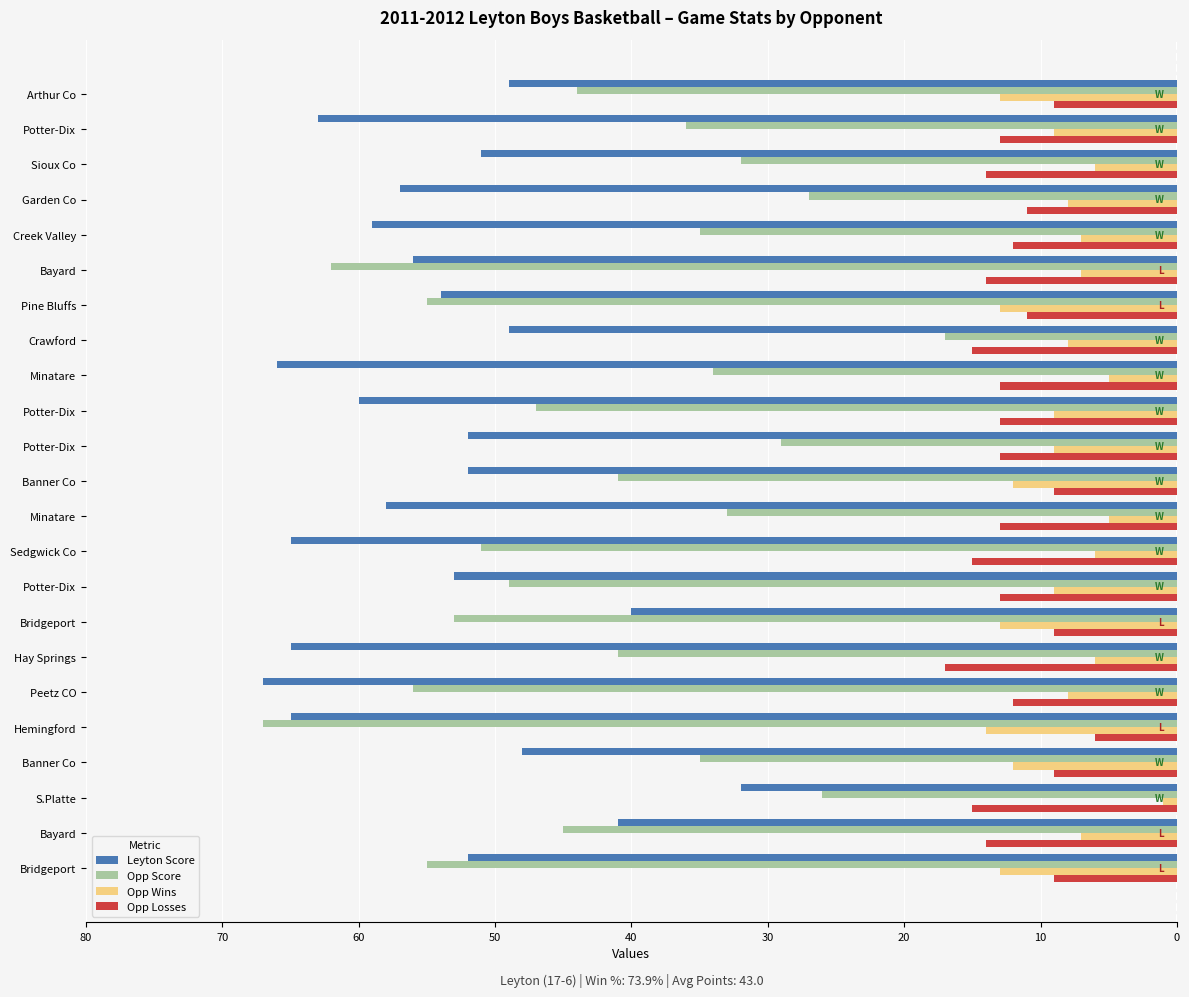

What are all the series names shown in the legend?

Leyton Score, Opp Score, Opp Wins, Opp Losses